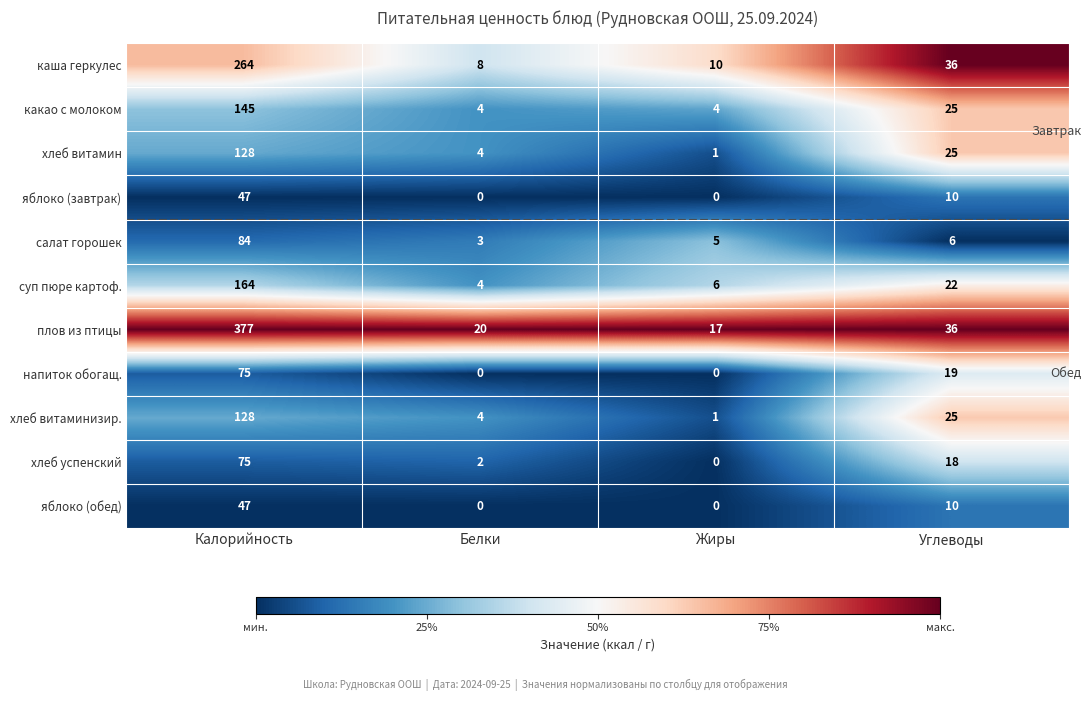

Is it true that плов из птицы equals 6 at Жиры?

False